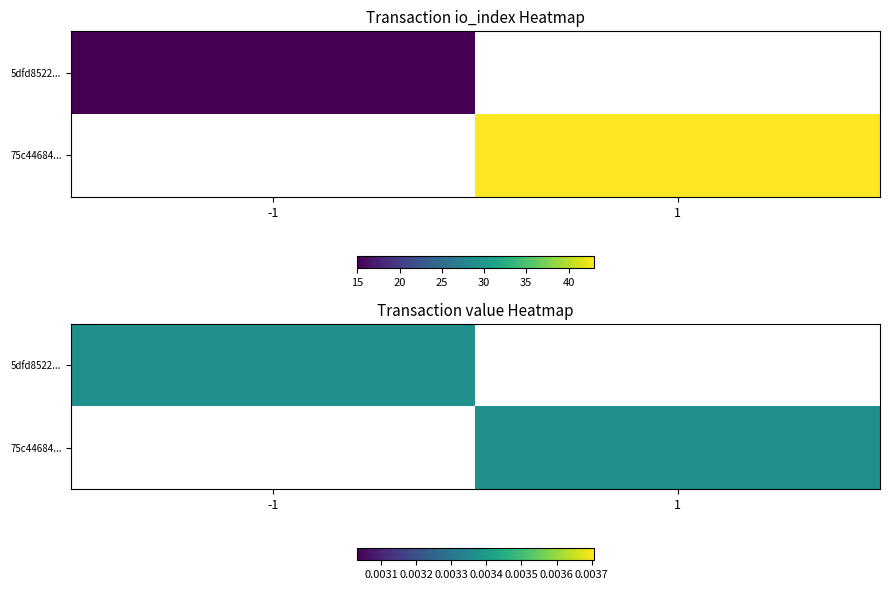

At how many categories does at least one series exceed 20?

1